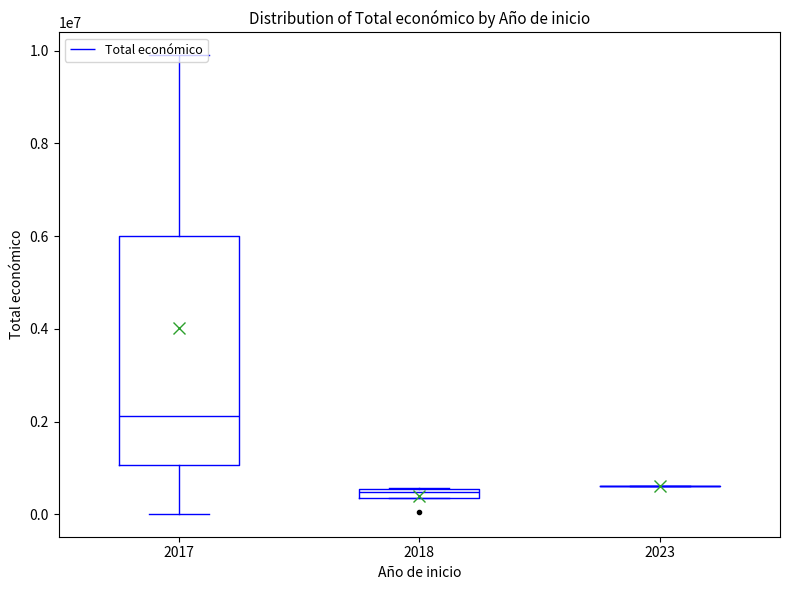

Read the value at 2023, to the nearest 10.

599880